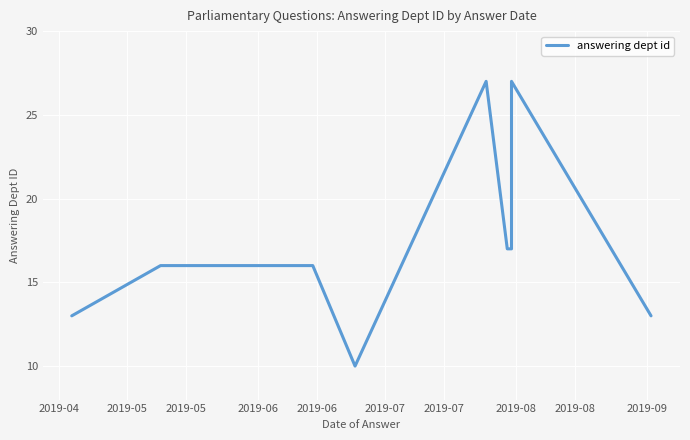

What is the sum of the values at 2019-06 and 2019-07?

33